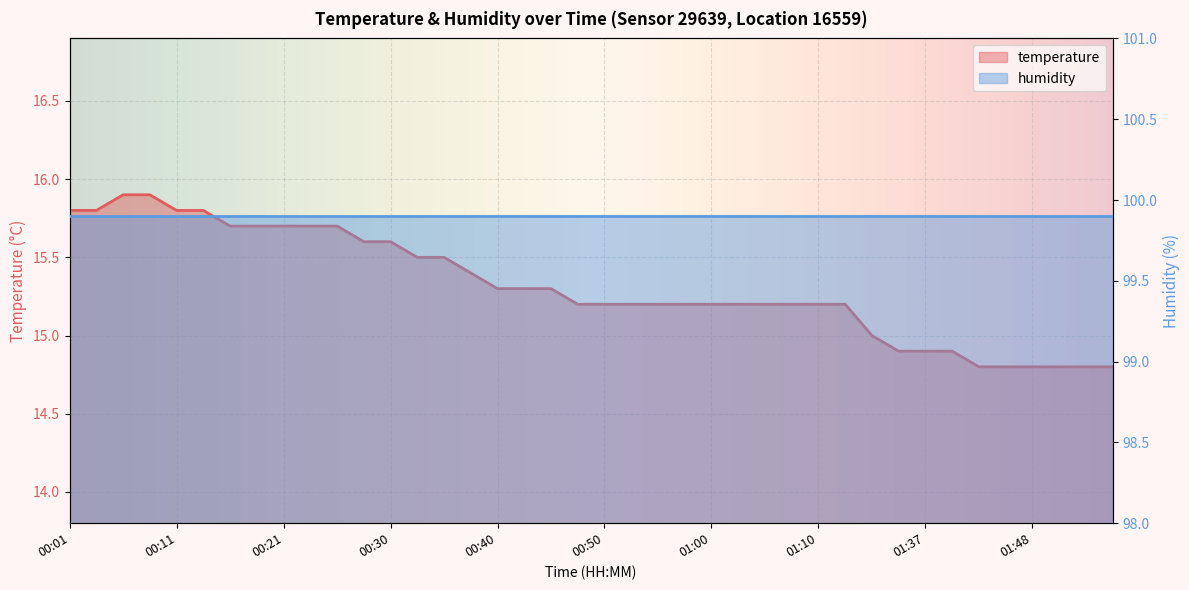

How many data points are less than 15?

9